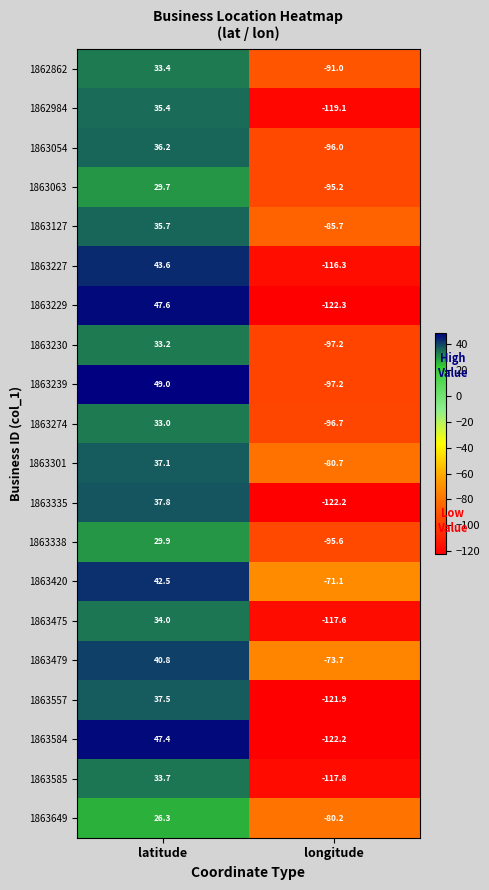

Where does the 1863230 series first go above 33?

latitude